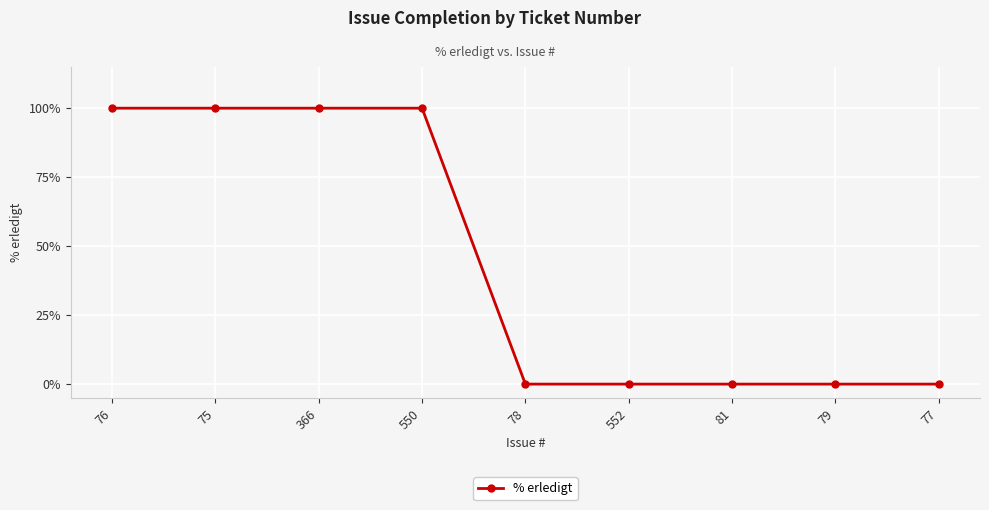

What is the value of the 3rd point from the left?

100